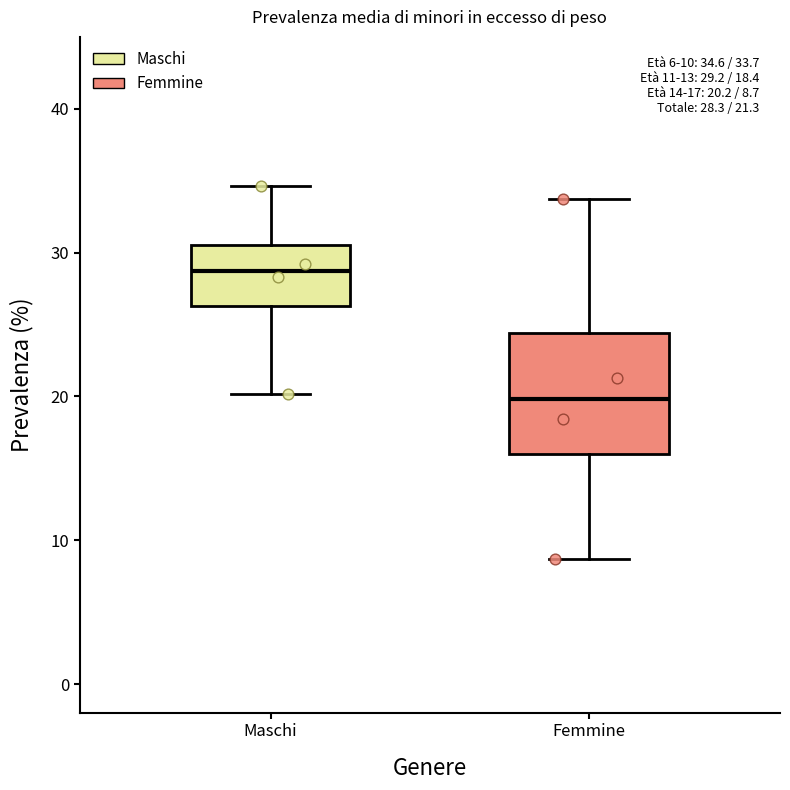

Which box is the tallest, from its lower edge to its upper edge?

Femmine